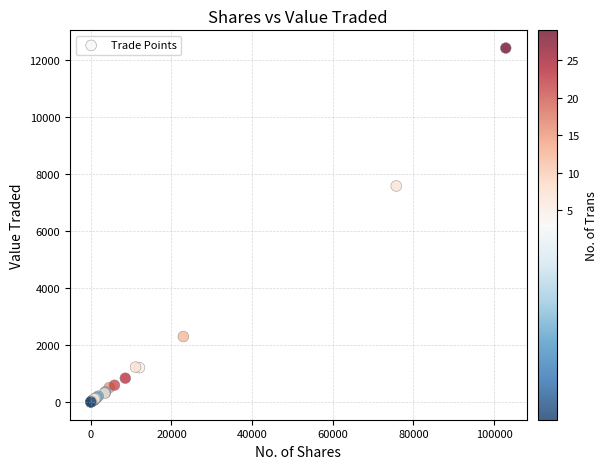

What Y value in the scatter plot is closest to 6206?

7575